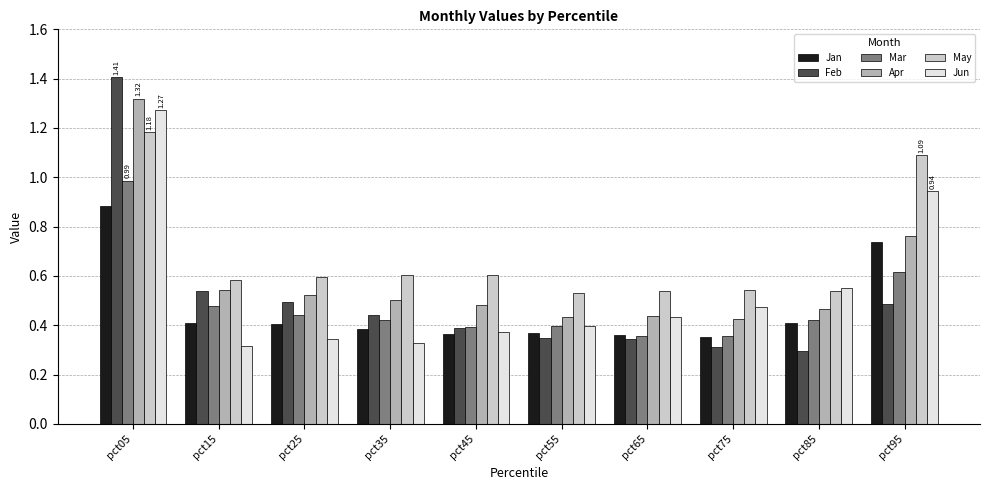

True or false: Apr has a value of 0.7 at pct55.

False